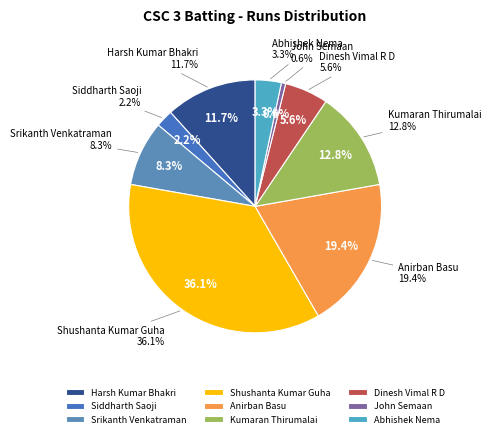

How much of the chart is everything except John Semaan?

99.4%